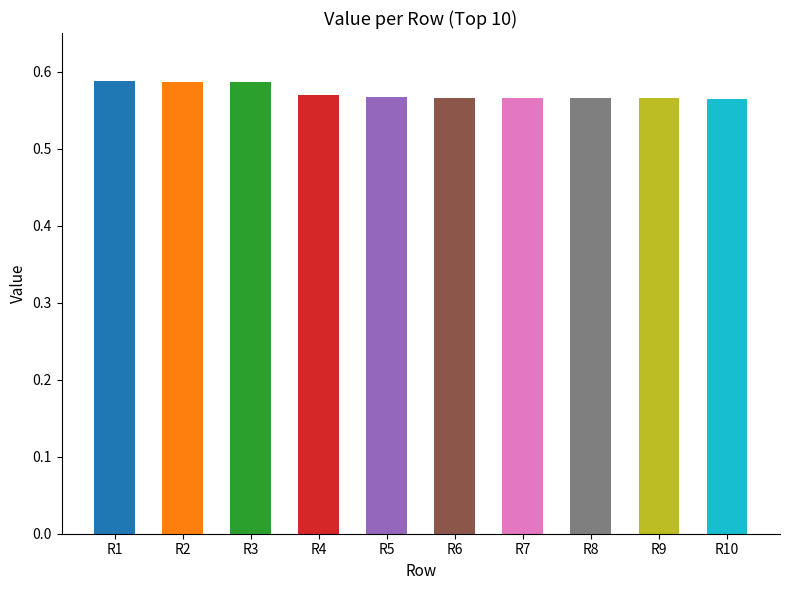

Which has a higher value, R6 or R3?

R3